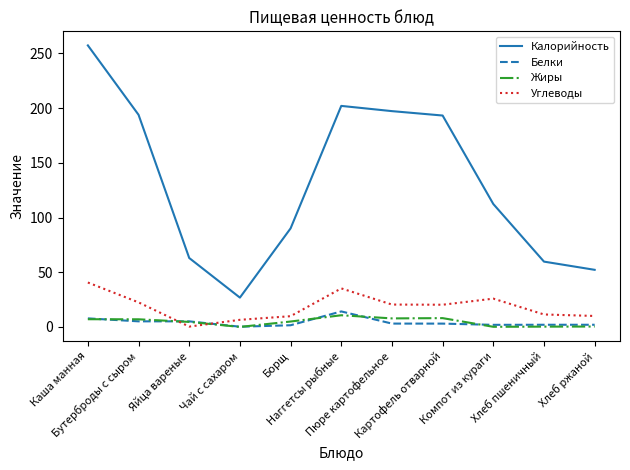

True or false: Углеводы and Калорийность intersect in this chart.

False